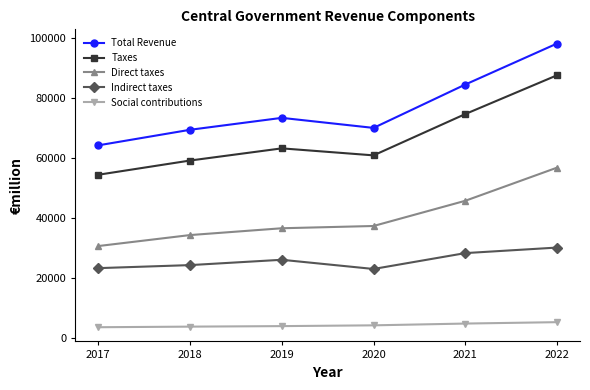

At 2021, list the series in order from largest to smallest.

Total Revenue, Taxes, Direct taxes, Indirect taxes, Social contributions